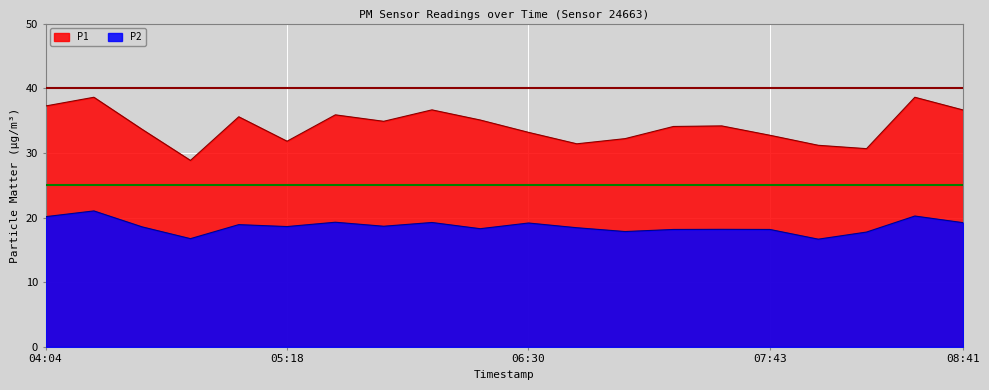

What is the label of the 17th point from the left?

07:57